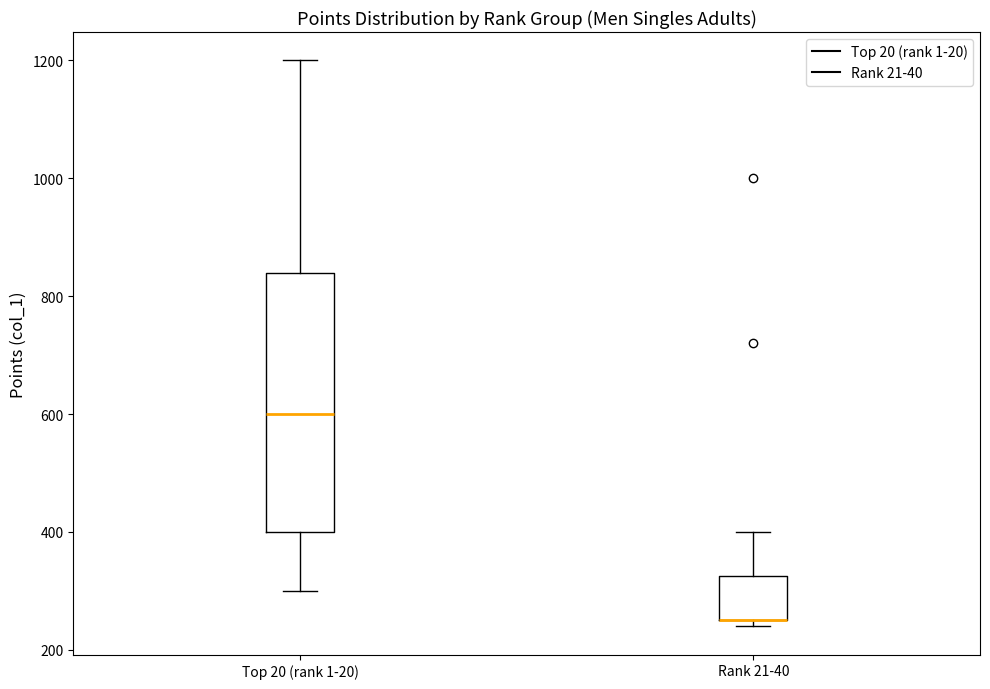

Reading left to right, read every box against the y-axis: the position of its median line, the range the box covers, and the ends of its whiskers. The values are not printed on the chart, so give them approximately, as read against the axis.

Top 20 (rank 1-20): median 600, box 400 to 840, whiskers 300 to 1200
Rank 21-40: median 260 (drawn on the box's lower edge), box 260 to 320, whiskers 240 to 400